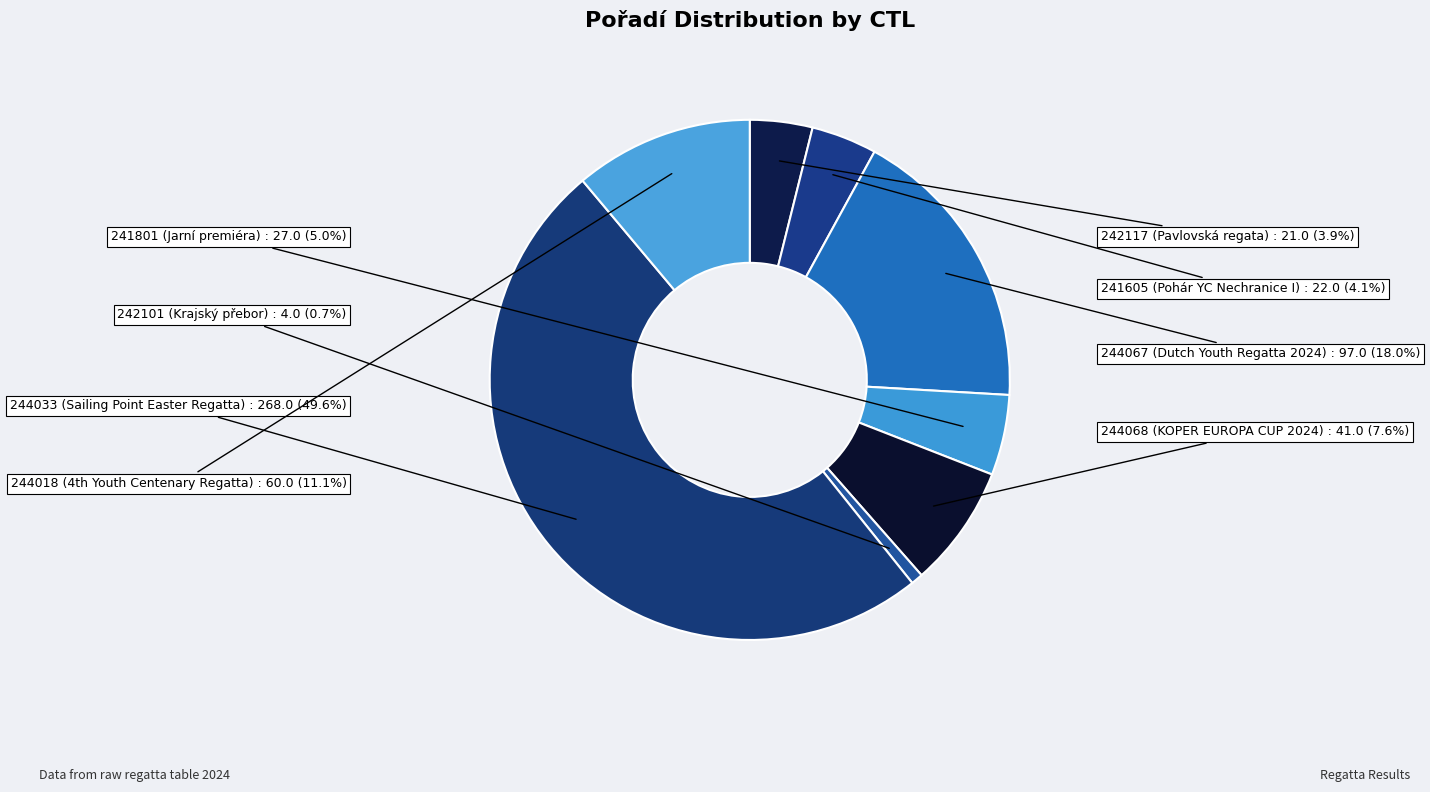

How many segments does this pie chart have?

8